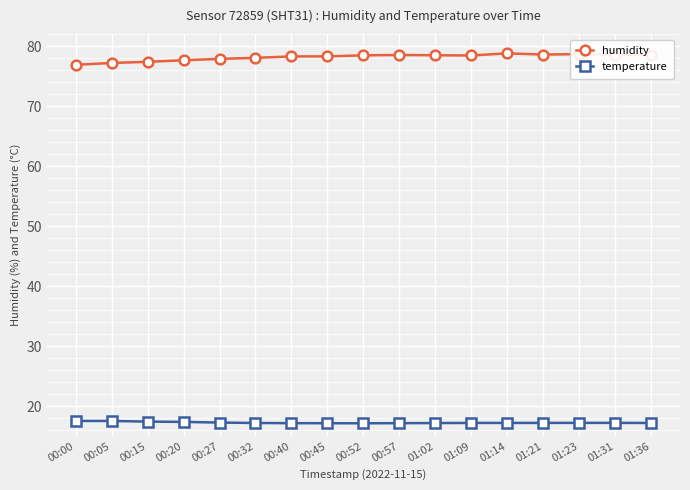

What is the maximum value shown in the chart?

78.8